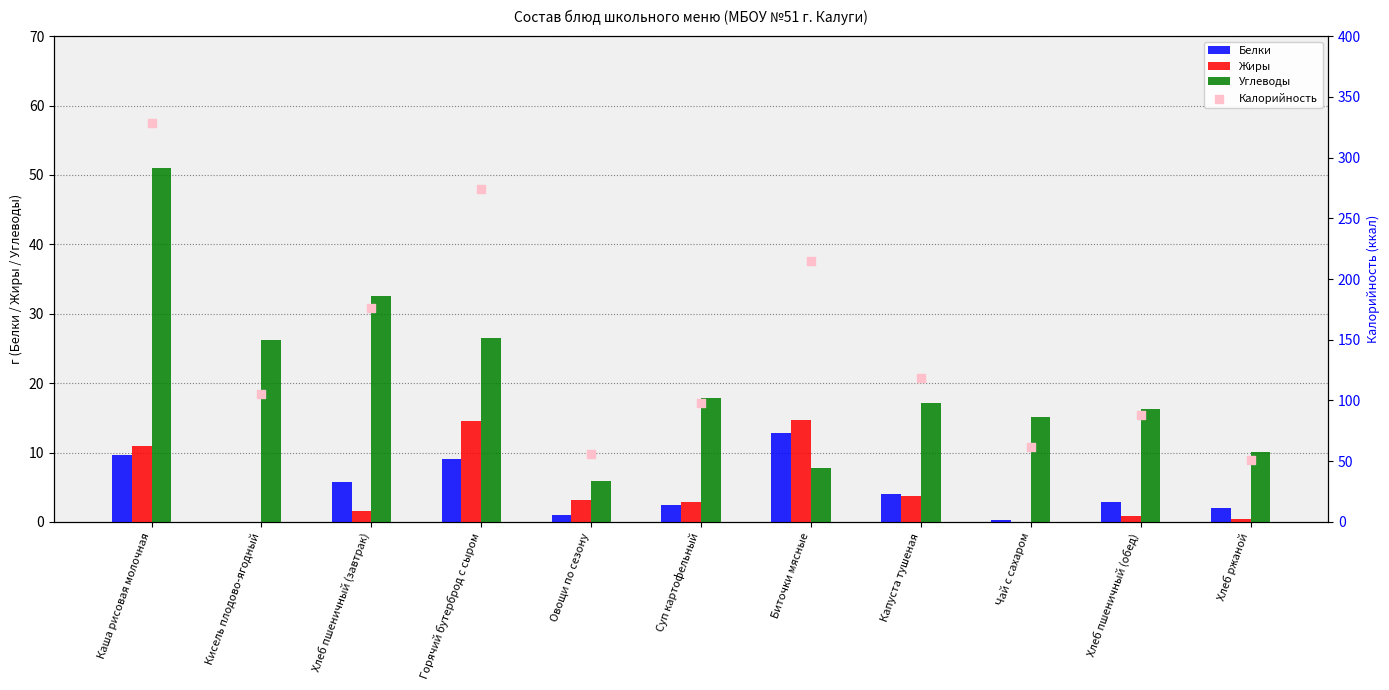

At how many categories does at least one series exceed 244?

2